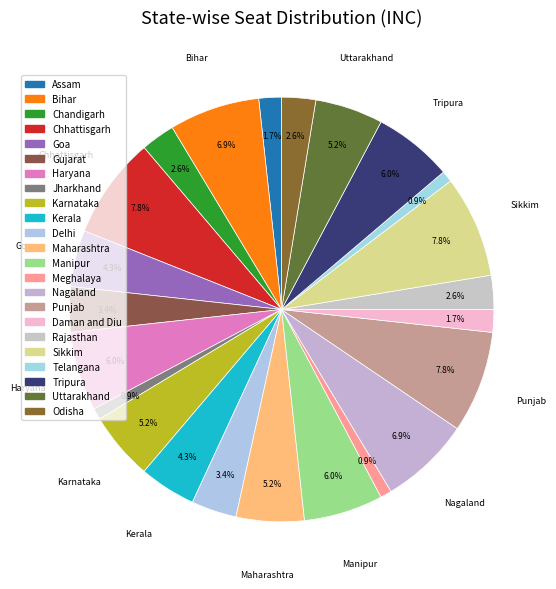

How many slices are in this pie chart?

23